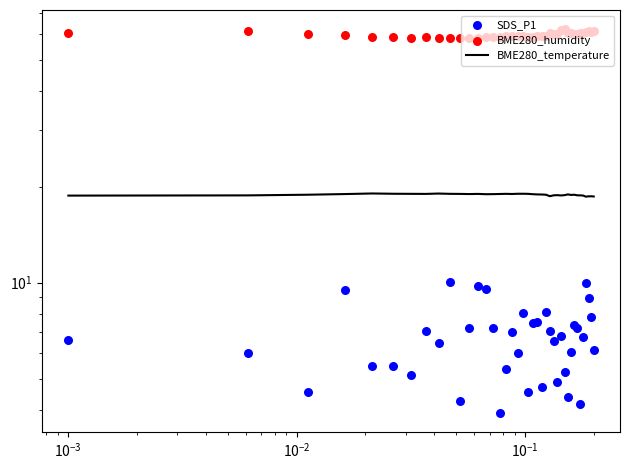

Which series reaches the maximum Y coordinate?

BME280_humidity